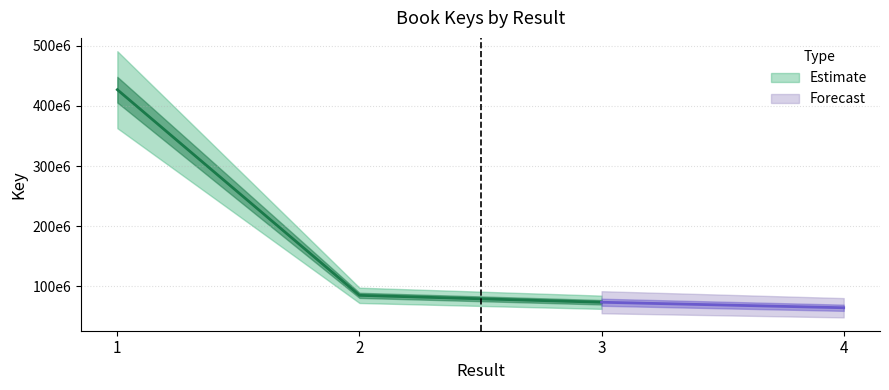

What is the greatest value displayed?

426929610